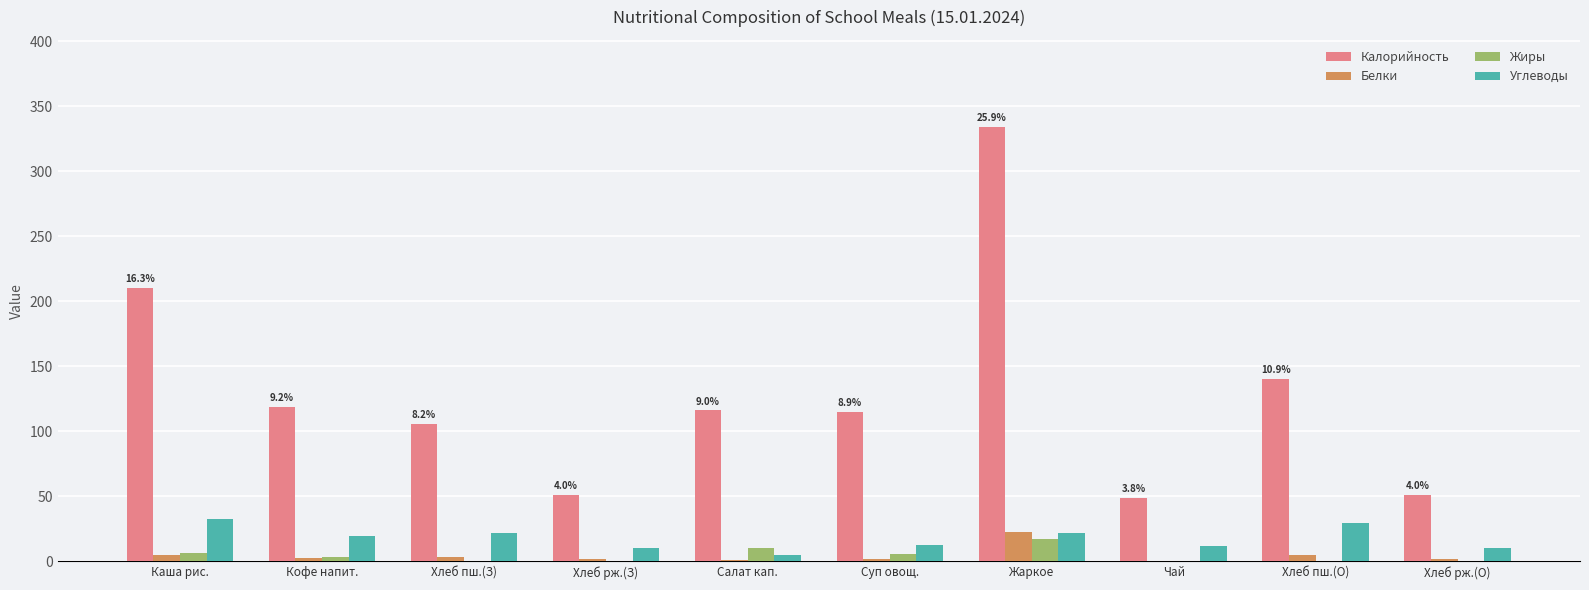

What is the maximum value shown in the chart?

334.1